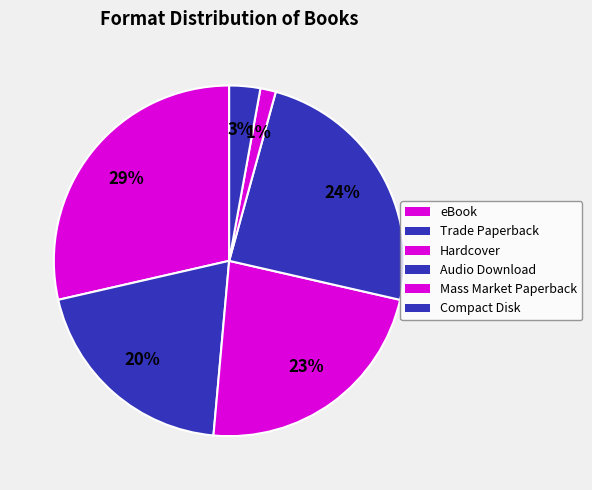

Count the number of slices in the pie.

6